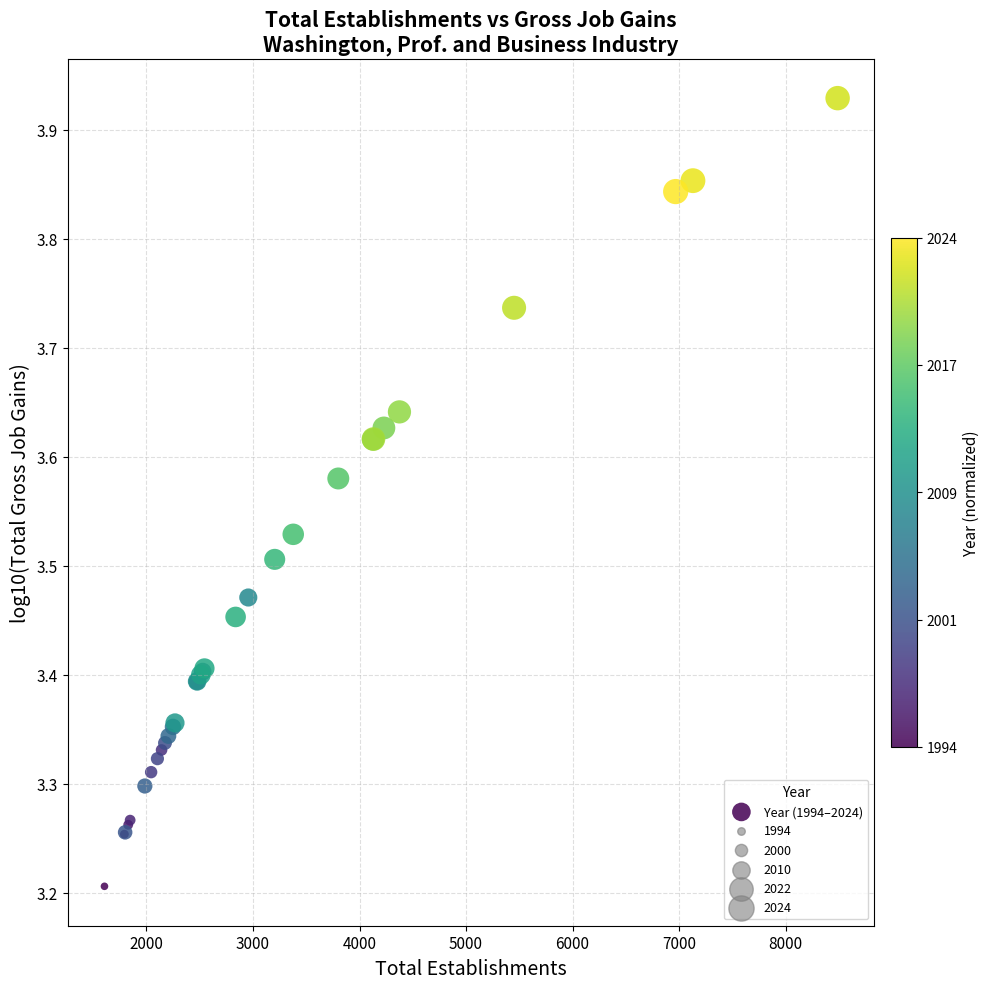

What Y value in the scatter plot is closest to 3?

3.2